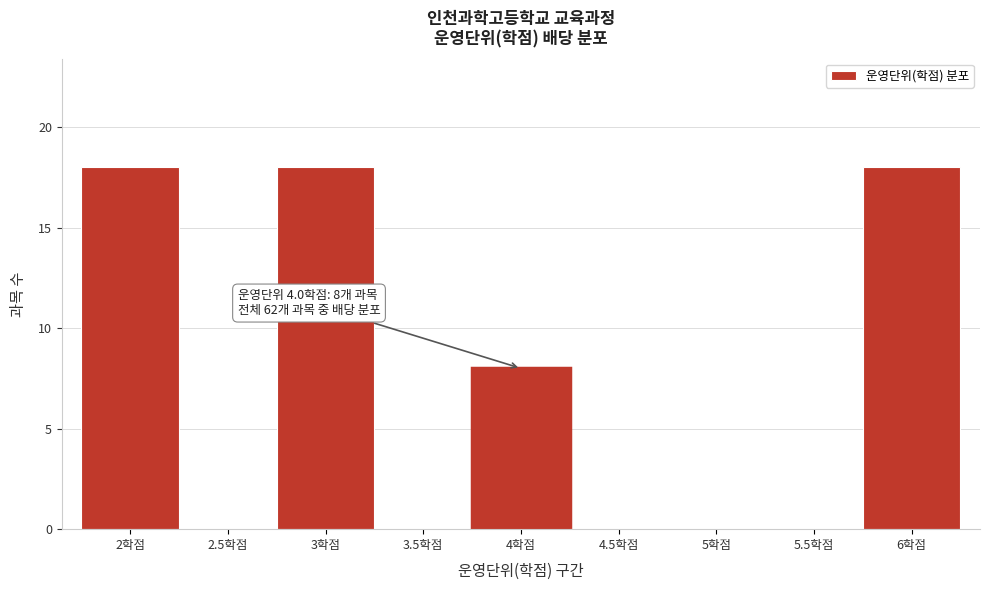

Reading right to left, what are all the values shown in this chart?

6학점=18	5.5학점=0	5학점=0	4.5학점=0	4학점=8	3.5학점=0	3학점=18	2.5학점=0	2학점=18